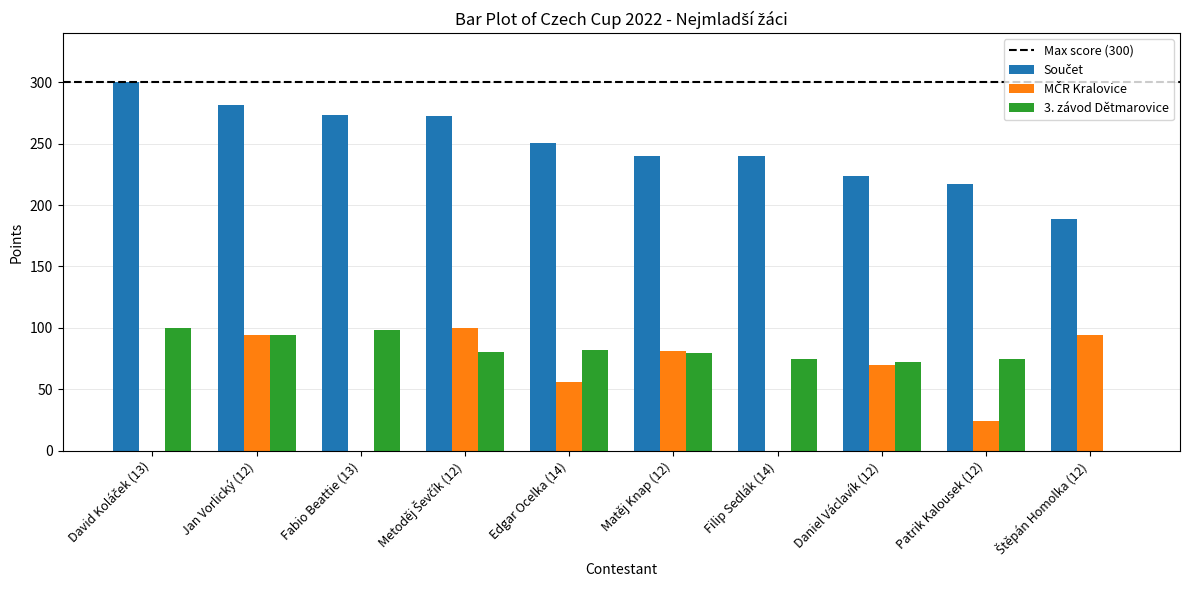

What is the total value across all series at Jan Vorlický (12)?

469.3